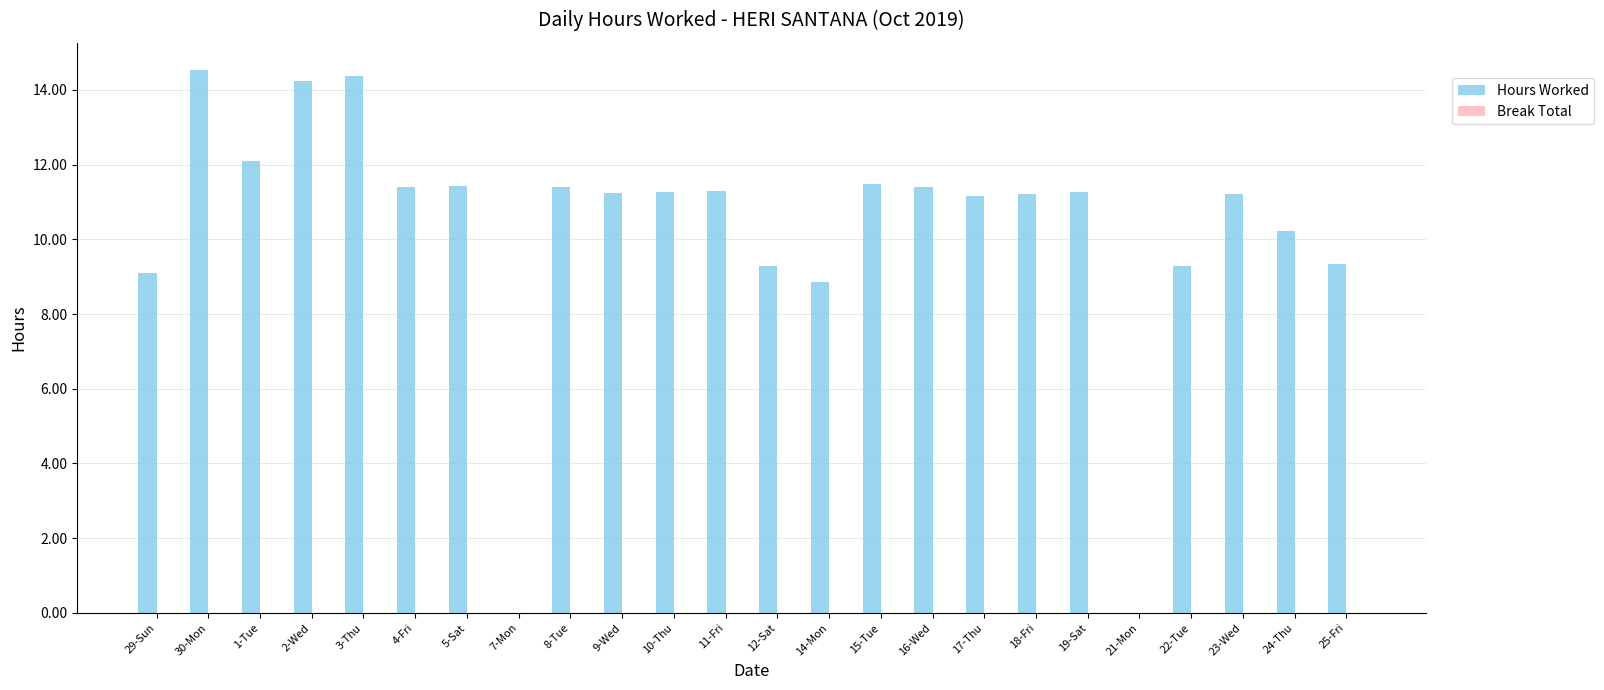

What is the sum of all values?

247.1